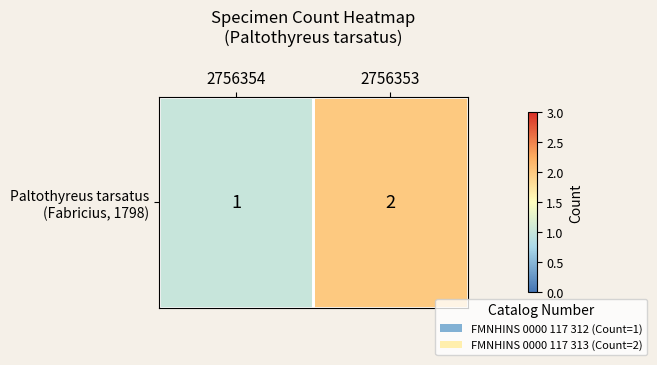

At which label is the value closest to 1?

2756354